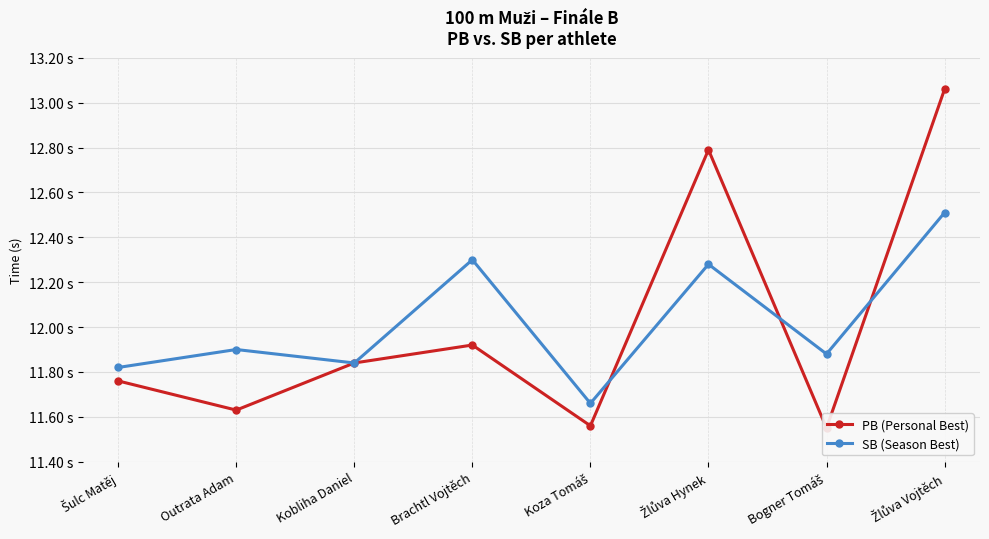

Where is the first local minimum for SB (Season Best)?

Kobliha Daniel